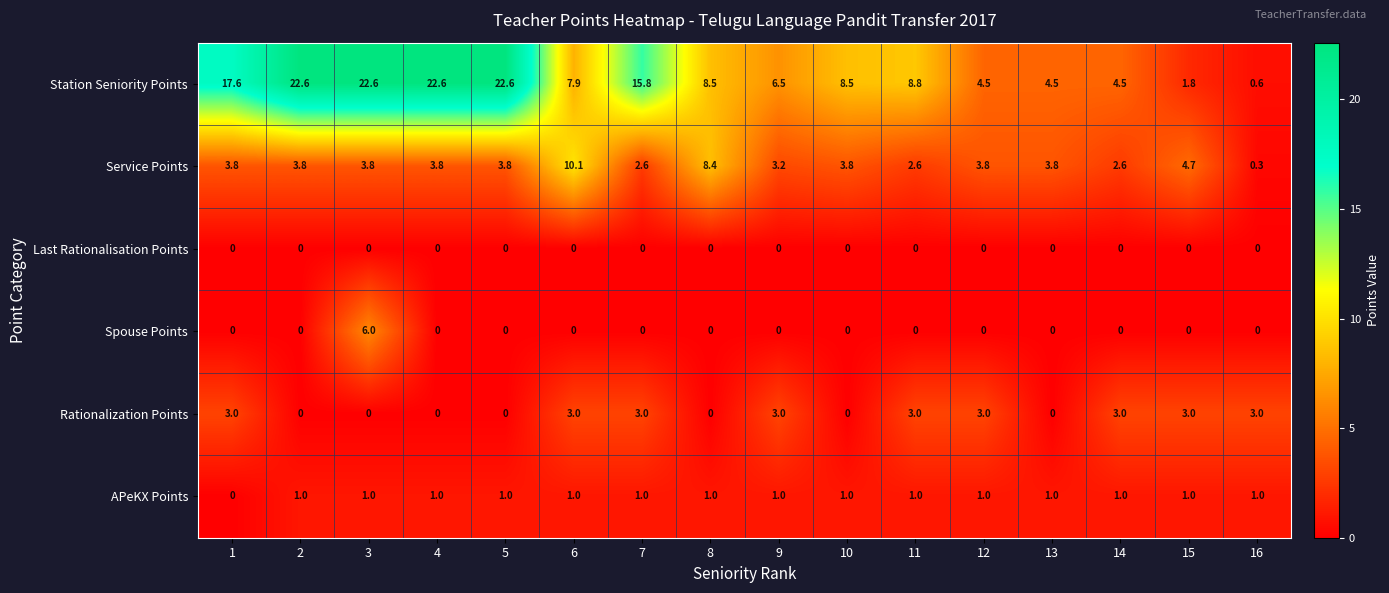

The value of Last Rationalisation Points at 7 is 0.0. True or false?

True